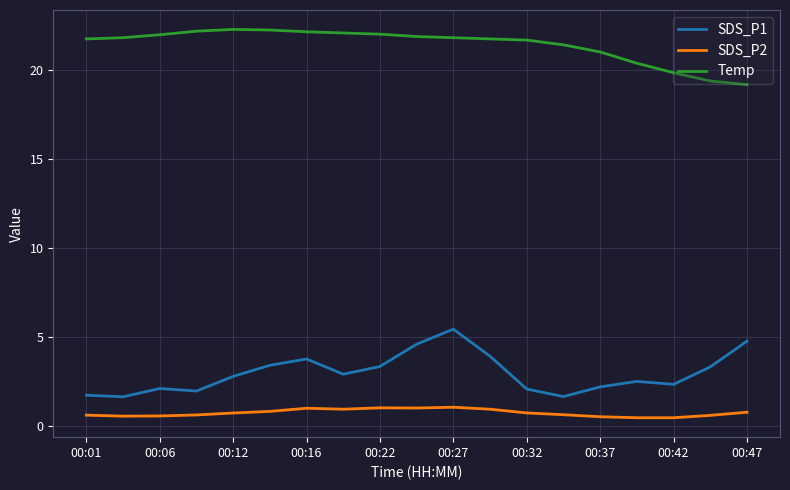

True or false: Temp and SDS_P1 intersect in this chart.

False